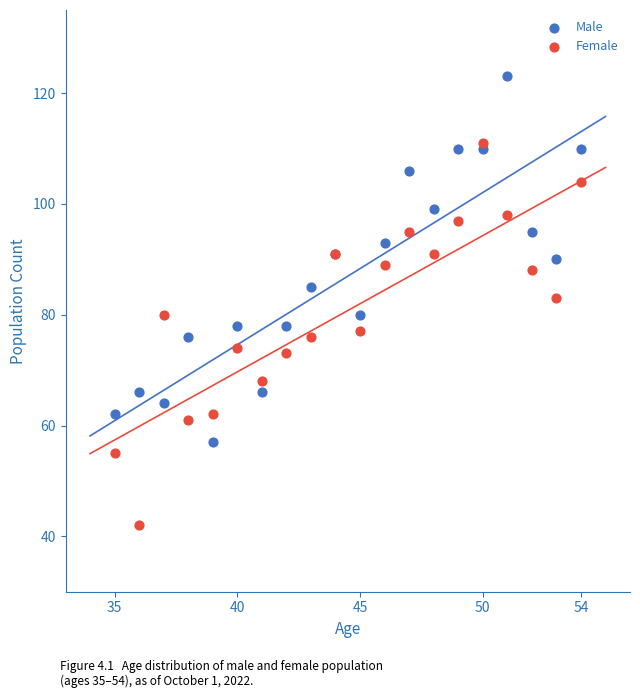

What are all the series names shown in the legend?

Male, Female